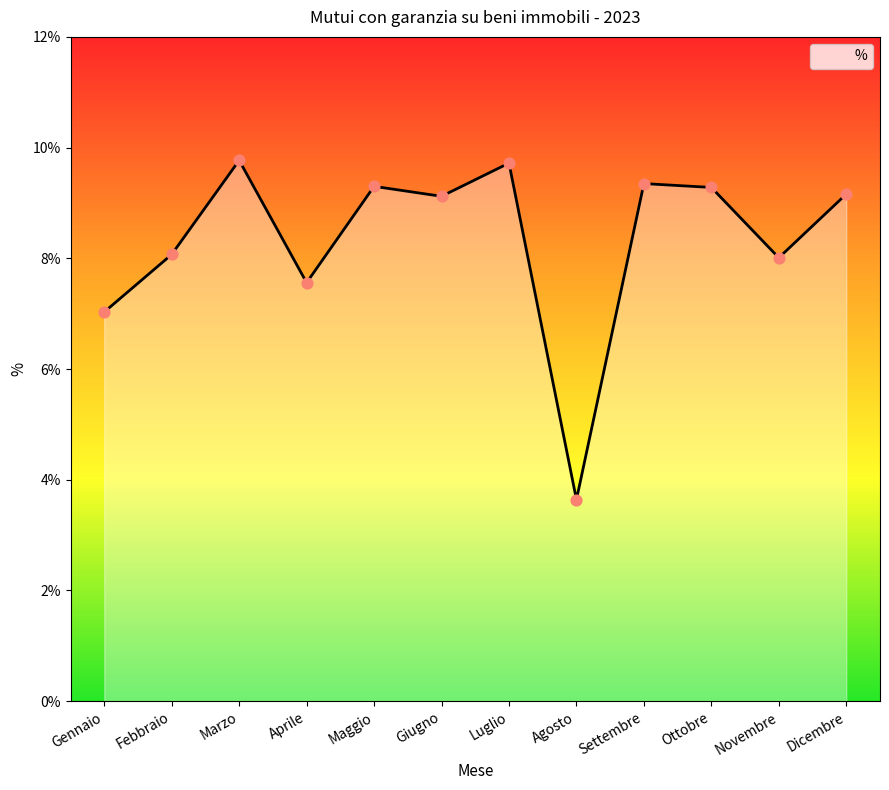

What is the change in value from Giugno to Novembre?

-1.1